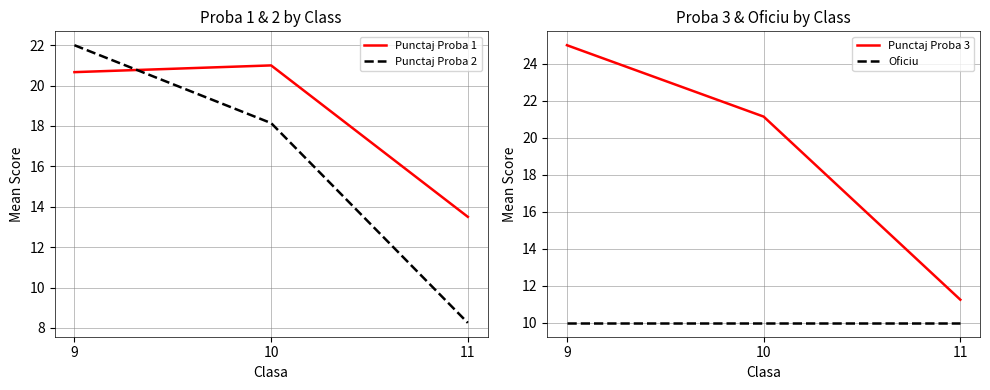

The value of Punctaj Proba 2 at 10 is 18.1. True or false?

True